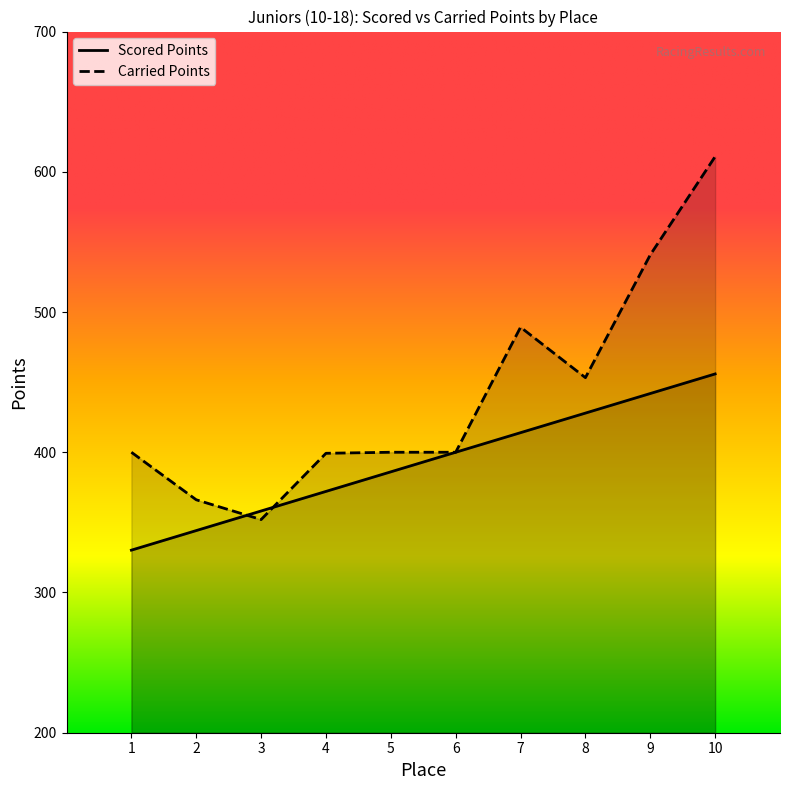

How many intersections are there between Scored Points and Carried Points?

2